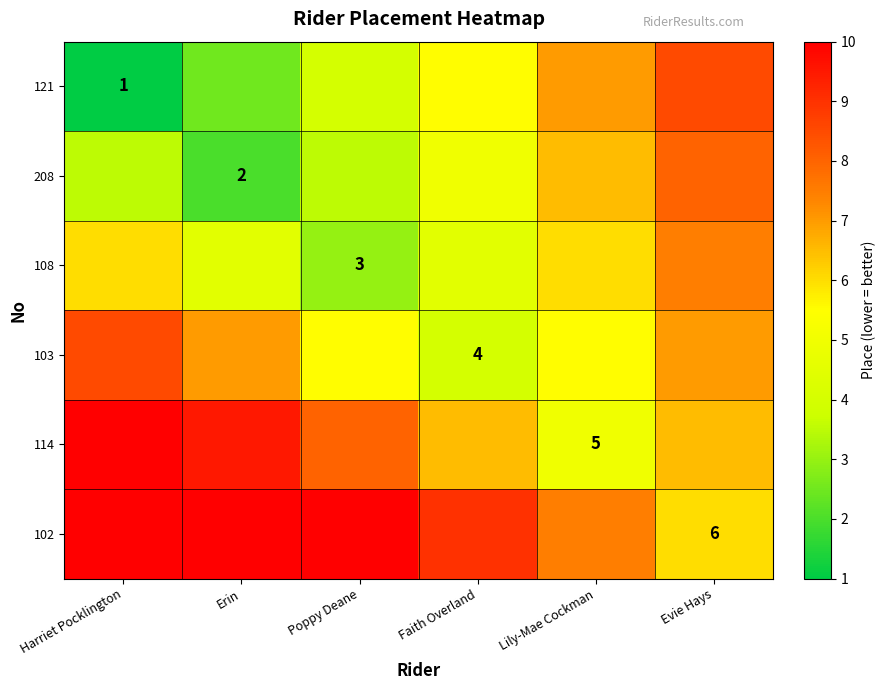

True or false: 114 has a value of 5.0 at Lily-Mae Cockman.

True